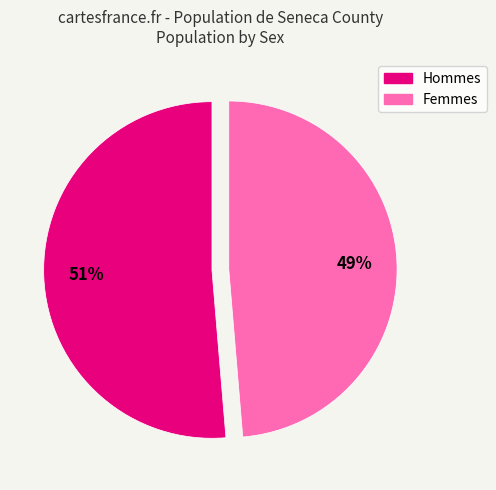

Does any single category account for the majority?

Yes